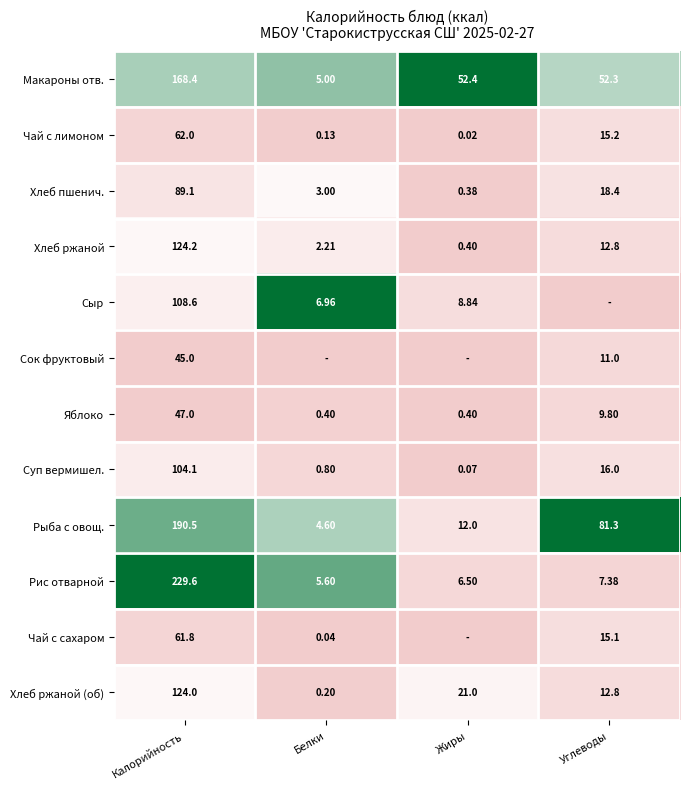

Rank the categories by Чай с лимоном value from lowest to highest.

Жиры, Белки, Углеводы, Калорийность